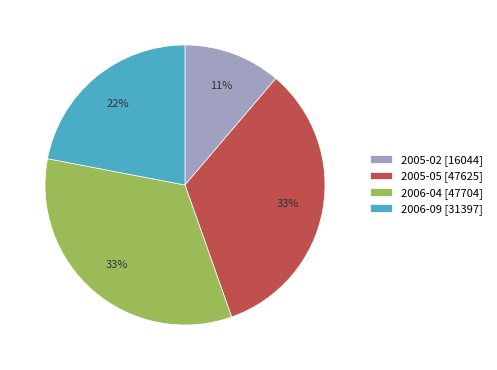

True or false: 2005-05 [47625] accounts for 48% of the total.

False